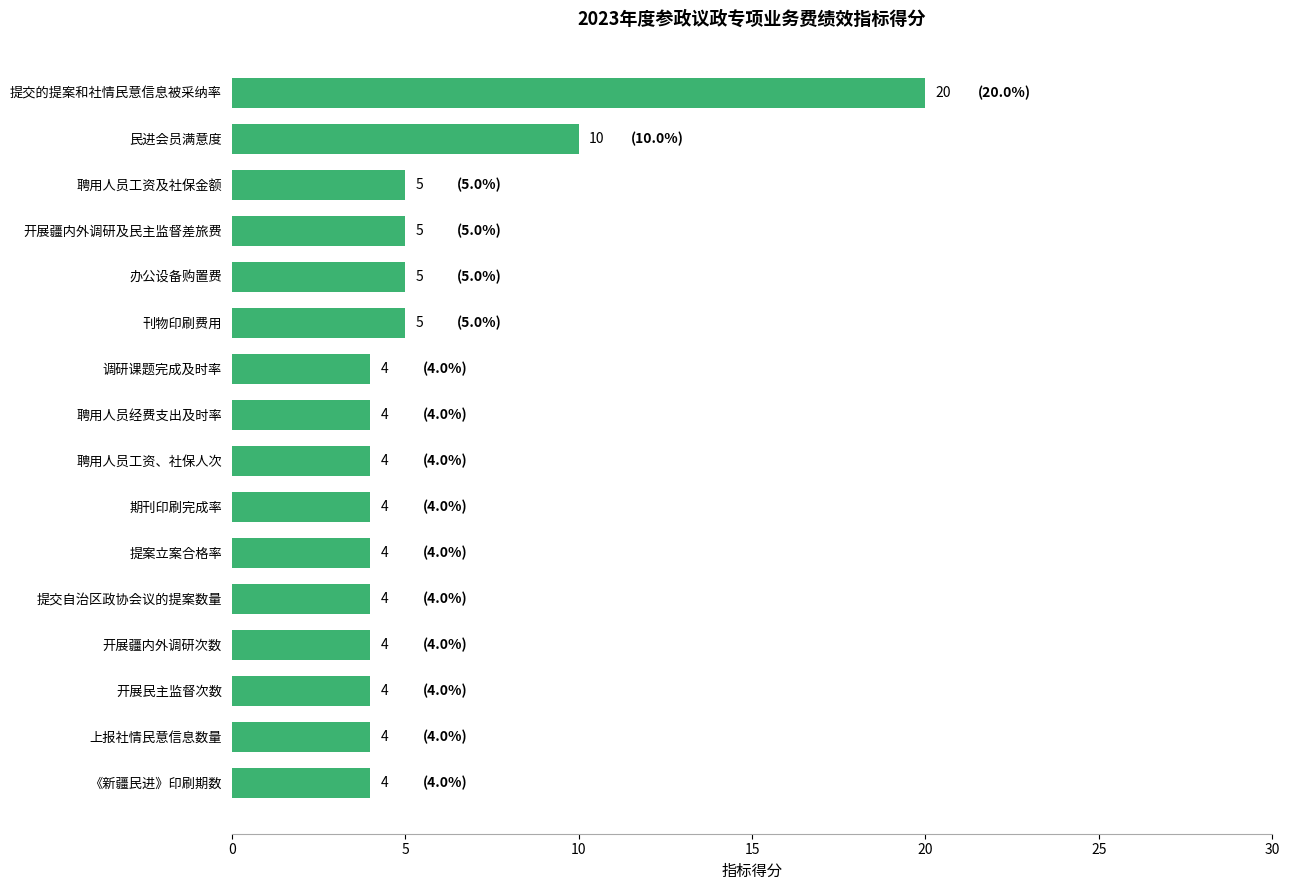

Is it true that the value at 提交的提案和社情民意信息被采纳率 is 27?

False